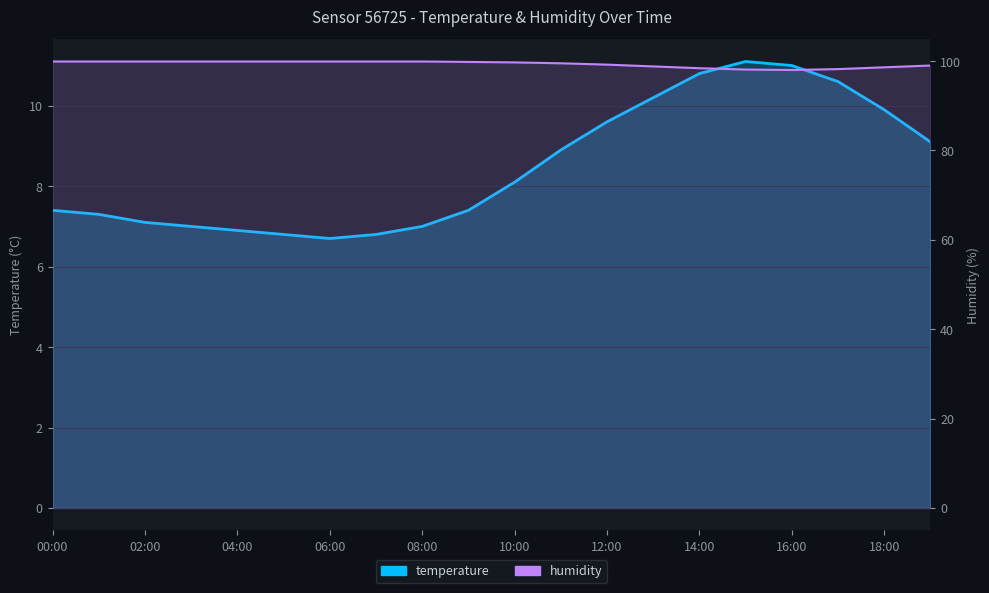

At which category is the sum across all series the highest?

14:00